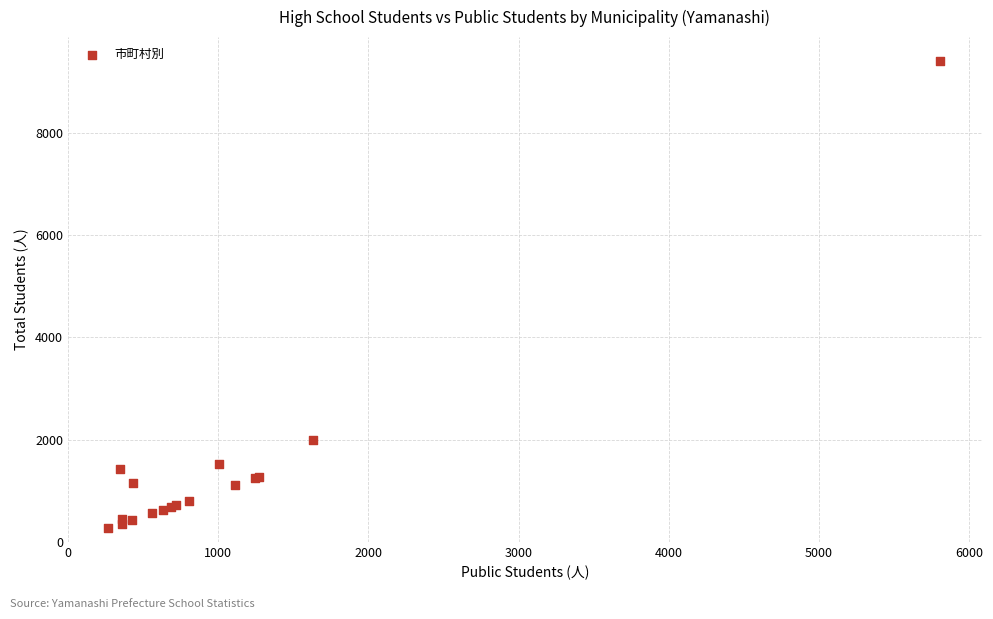

What Y value in the scatter plot is closest to 4841?

1999